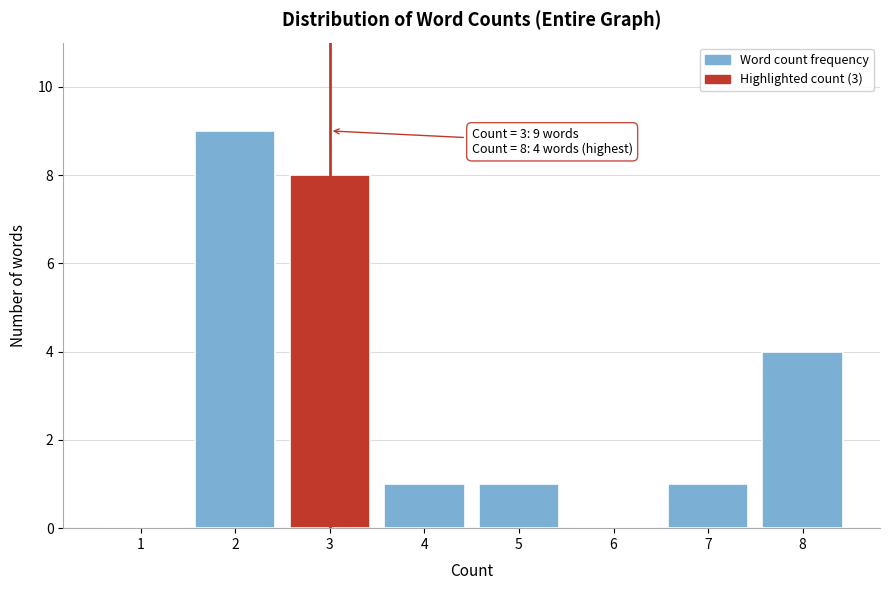

Reading left to right, what are all the values shown in this chart?

1=0	2=9	3=8	4=1	5=1	6=0	7=1	8=4